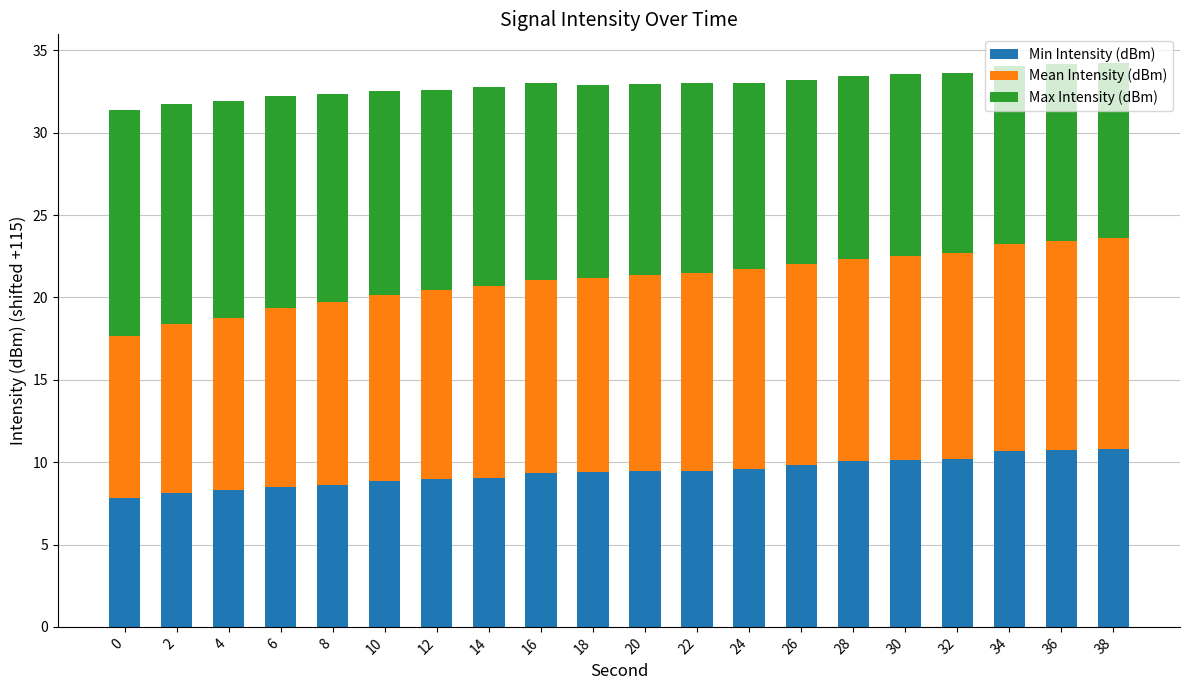

What is the maximum value for Min Intensity (dBm)?

10.8